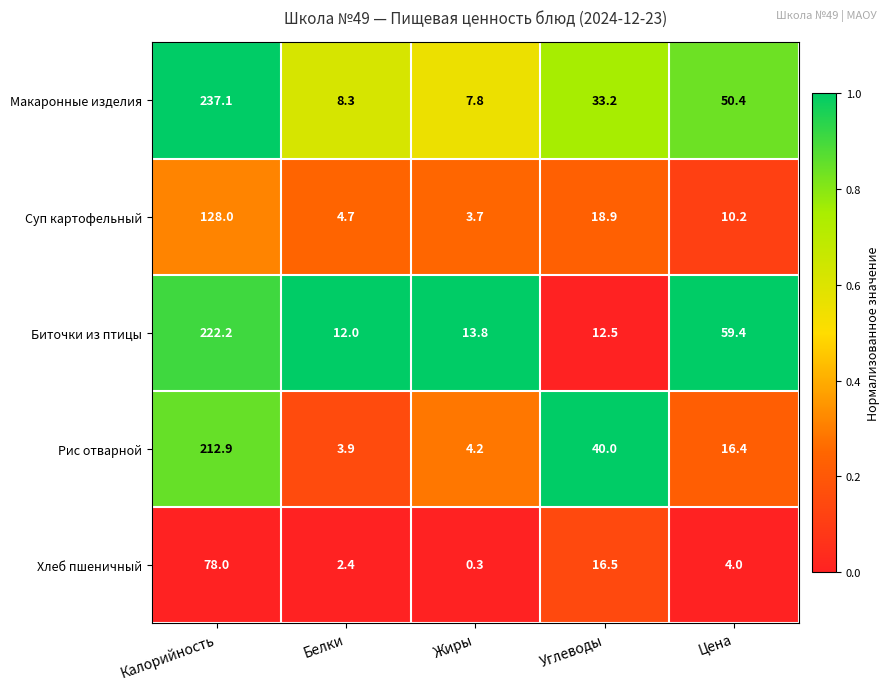

Count the number of categories in the chart.

5